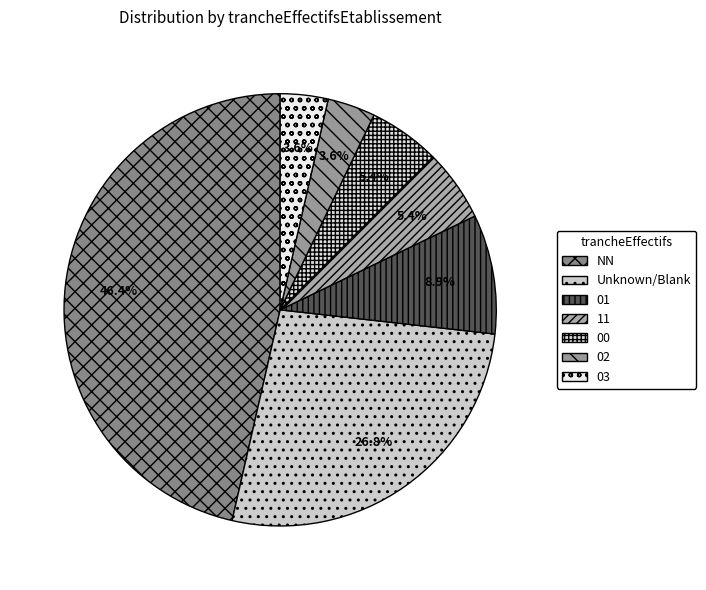

Count the number of slices in the pie.

7